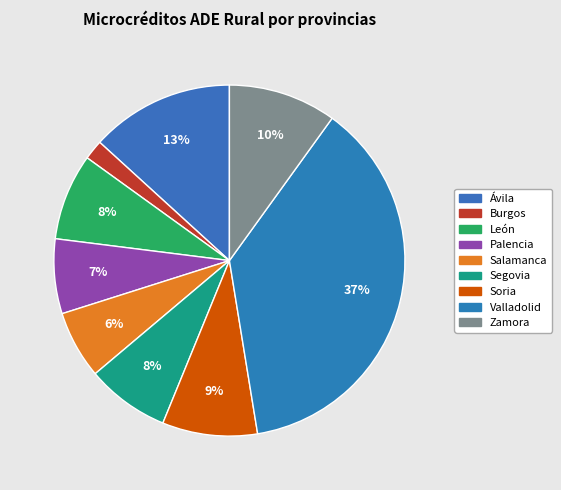

To the nearest percent, what is the combined percentage of Ávila and León?

21%